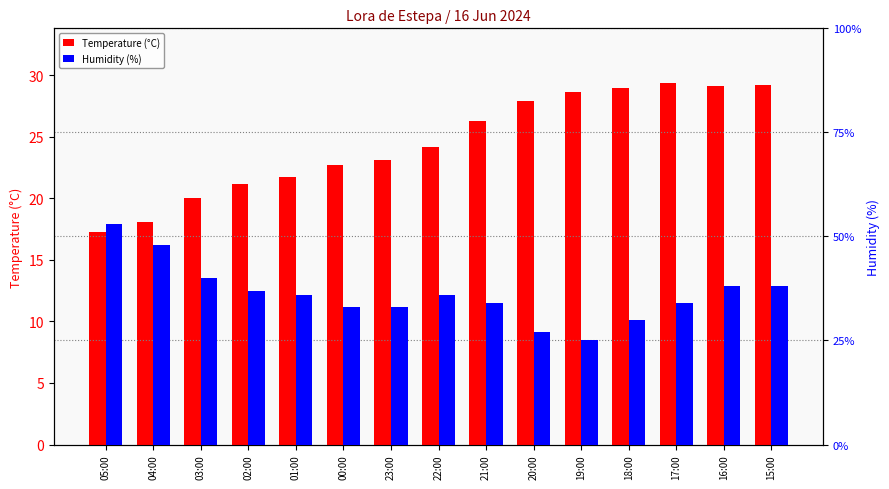

Which category has the highest value in the Humidity (%) series?

05:00